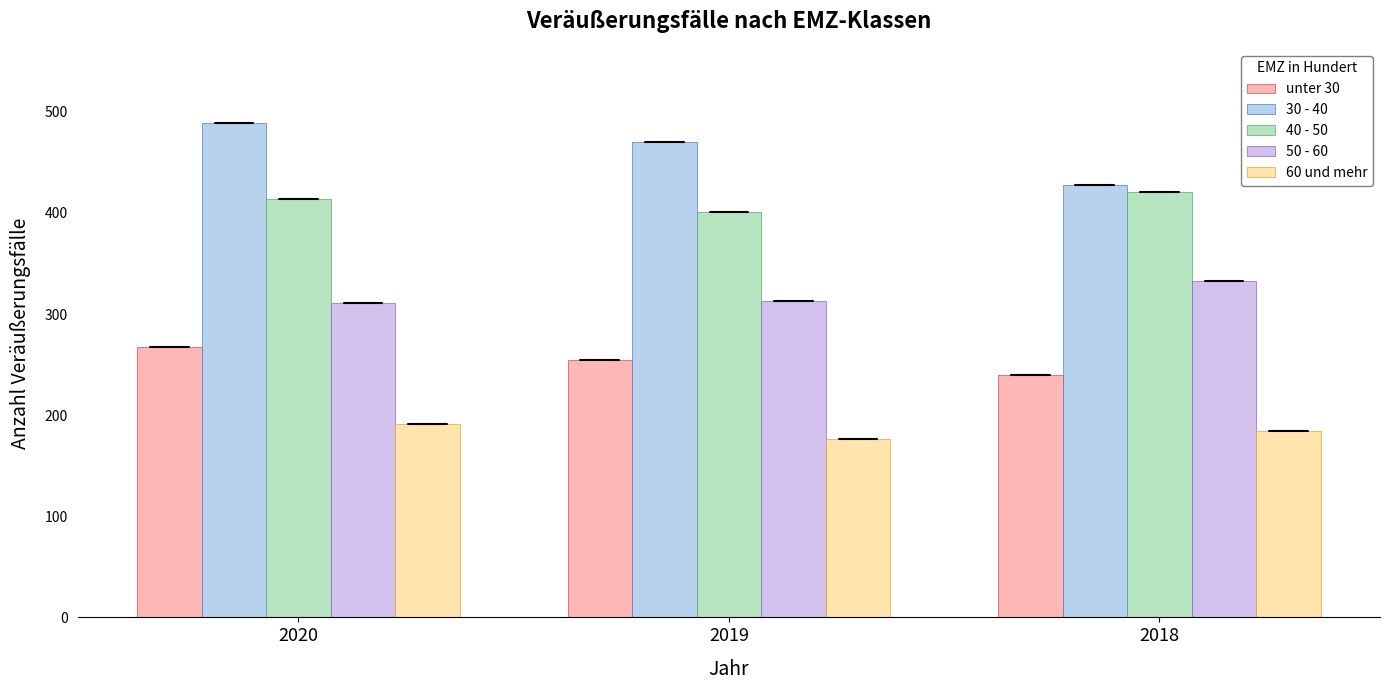

Are the bars horizontal?

No